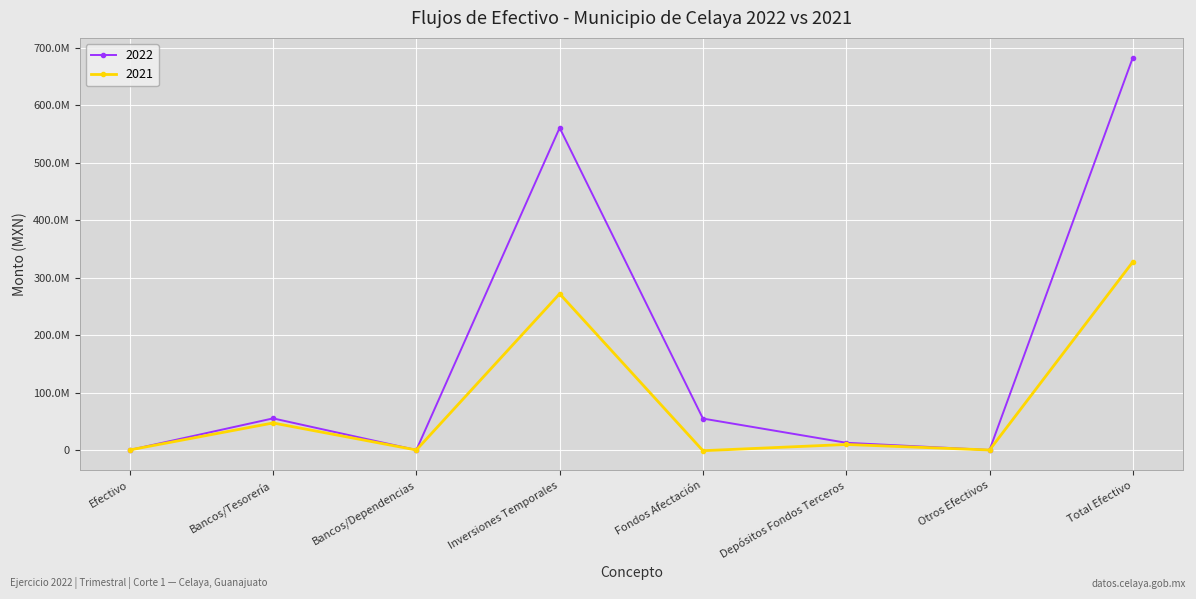

At which label does 2021 reach its minimum?

Fondos Afectación